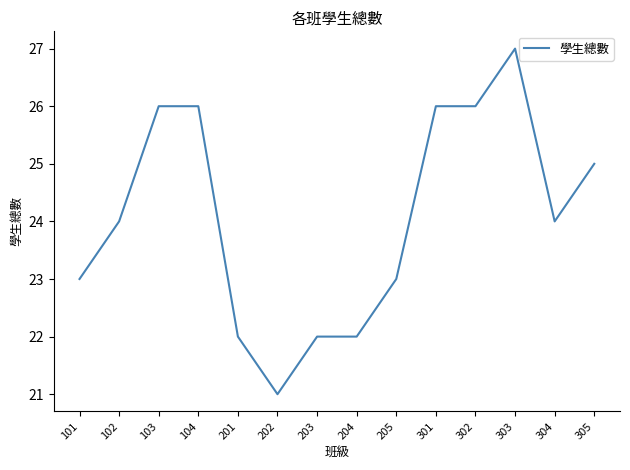

What is the difference between the maximum and minimum values?

6